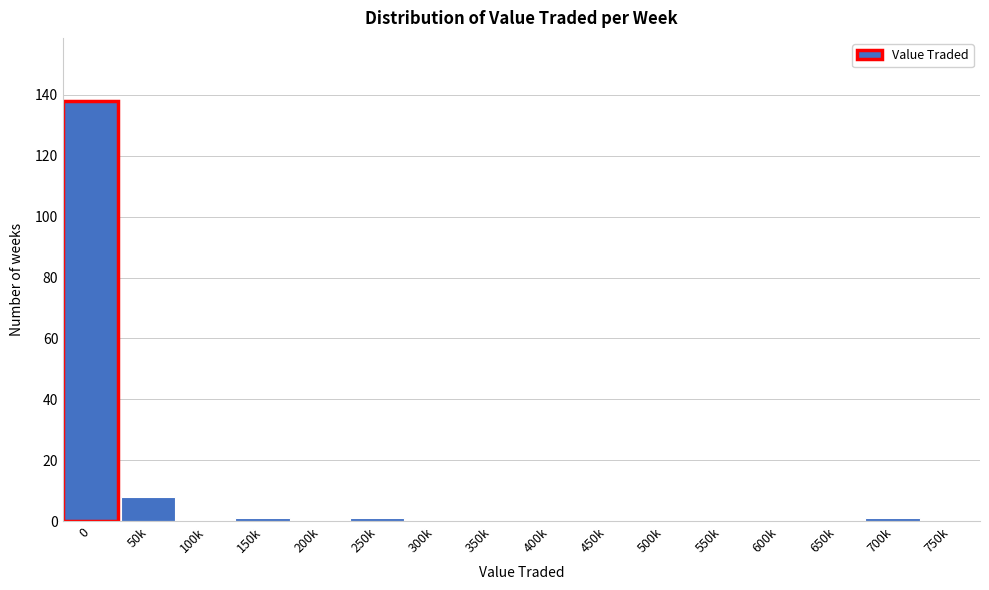

Reading left to right, extract all data points from this chart.

0=138	50k=8	100k=0	150k=1	200k=0	250k=1	300k=0	350k=0	400k=0	450k=0	500k=0	550k=0	600k=0	650k=0	700k=1	750k=0